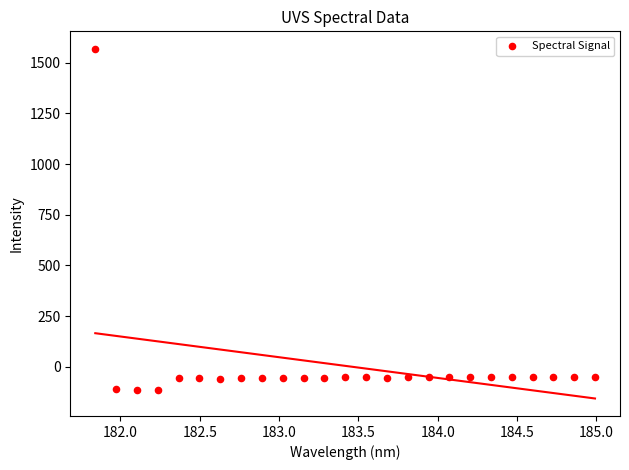

What is the range of Y values (max minus min)?

1682.8